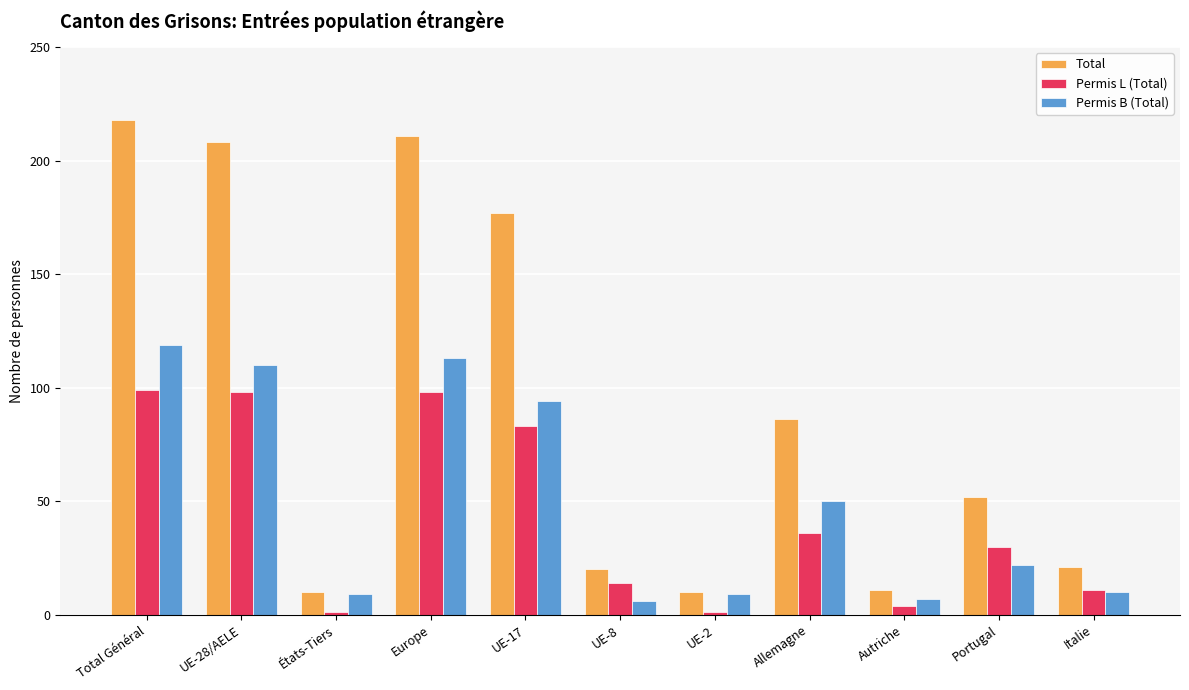

Which series has the largest total across all categories?

Total